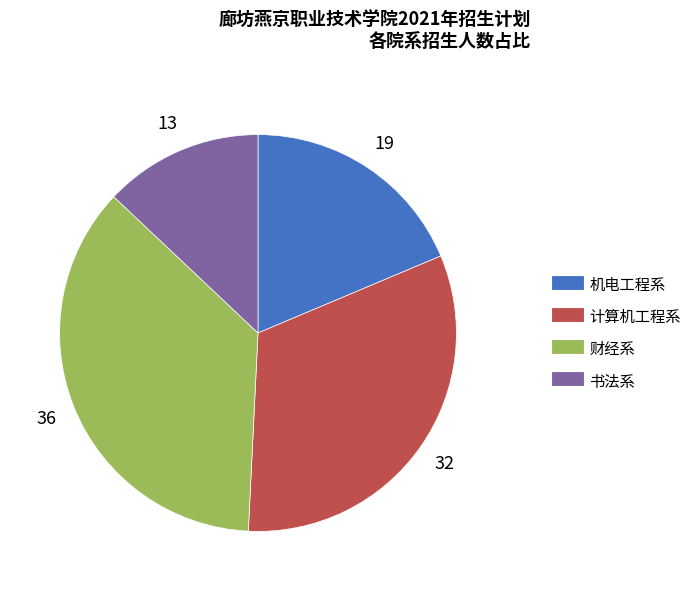

Which has a higher value, 书法系 or 财经系?

财经系